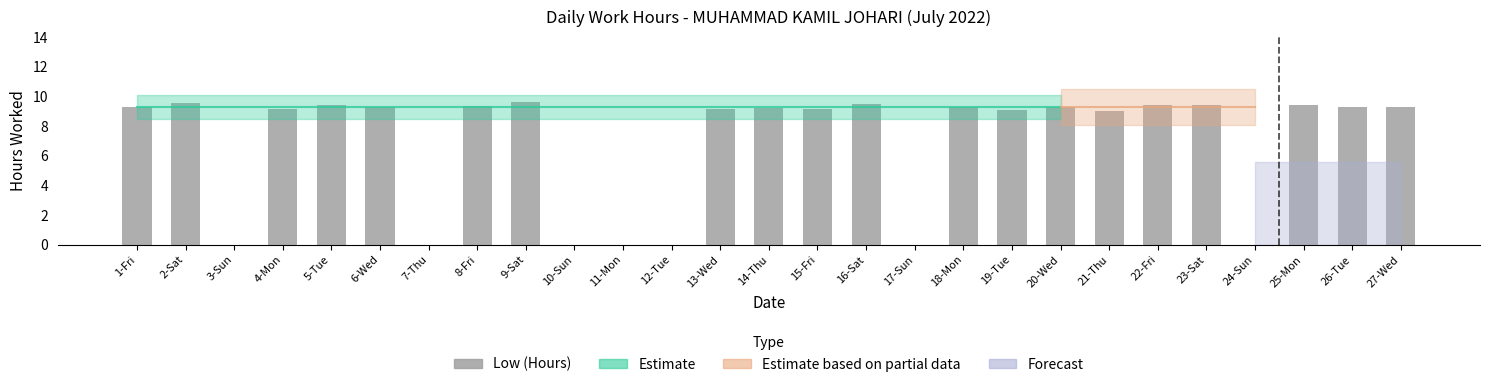

What is the difference between the values at 14-Thu and 25-Mon?

0.2